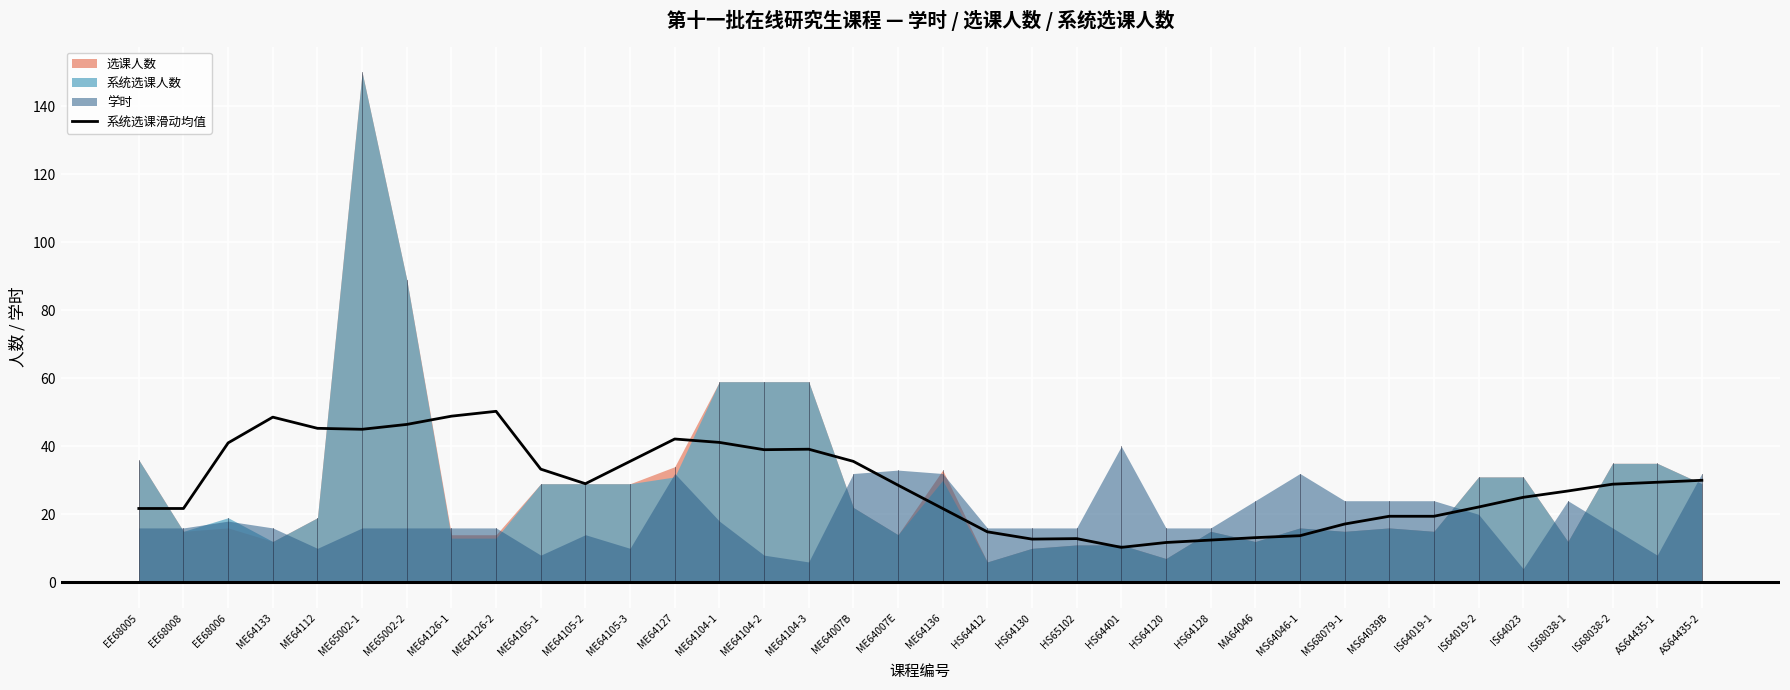

True or false: 系统选课滑动均值 has a value of 5.2 at MA64046.

False